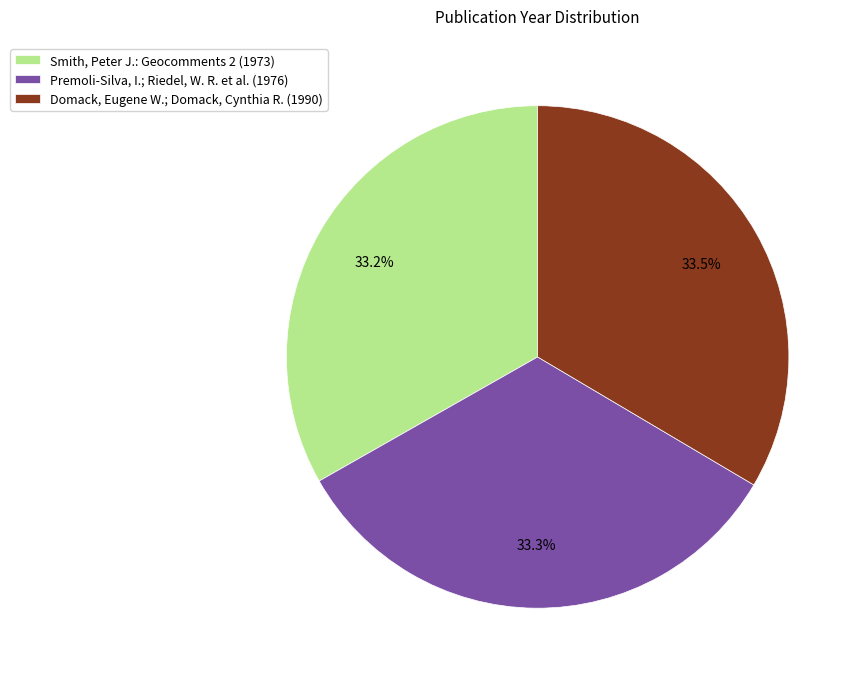

Is Premoli-Silva, I.; Riedel, W. R. et al. (1976) the majority of the pie?

No